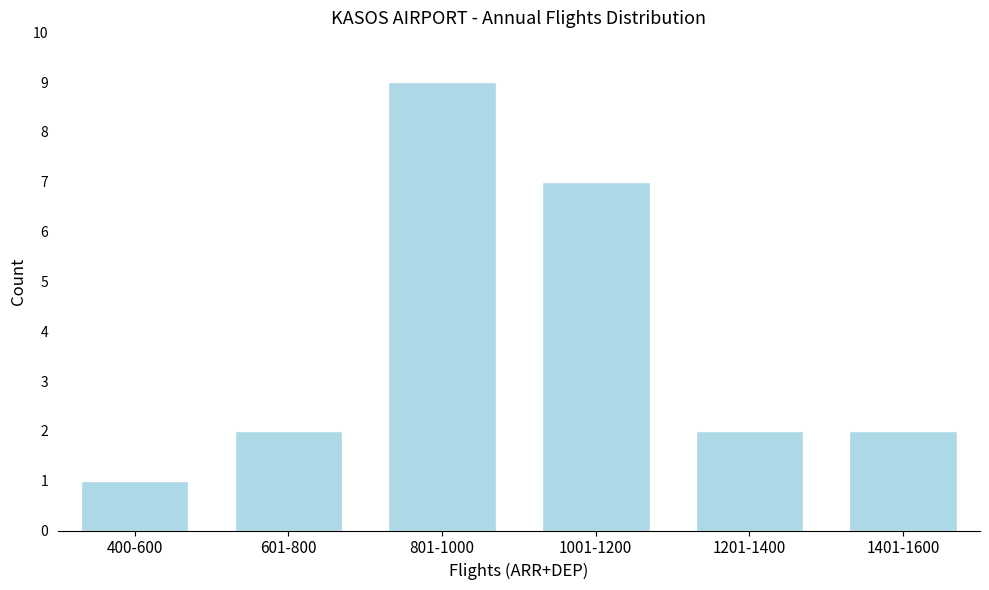

Reading right to left, list all the values displayed in this chart.

2	2	7	9	2	1